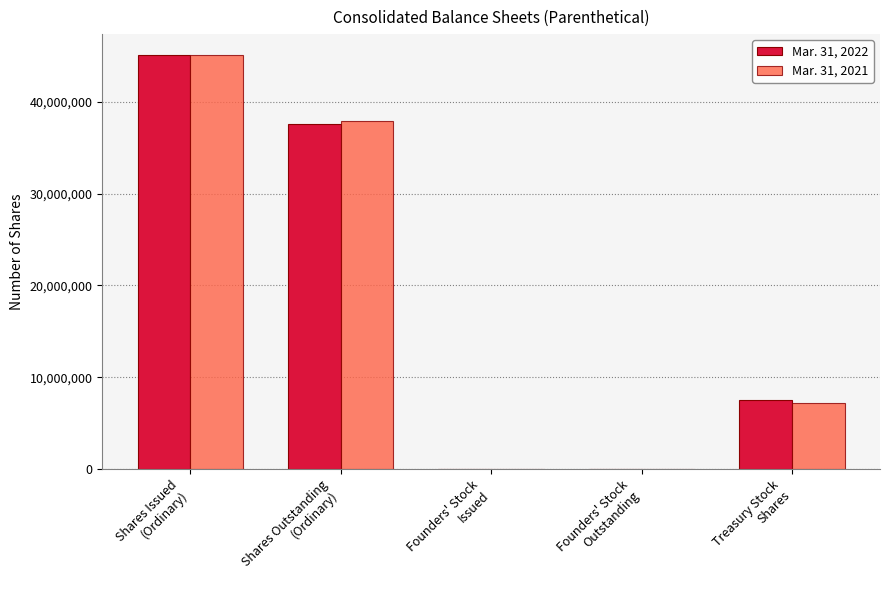

How many groups of bars are there?

5